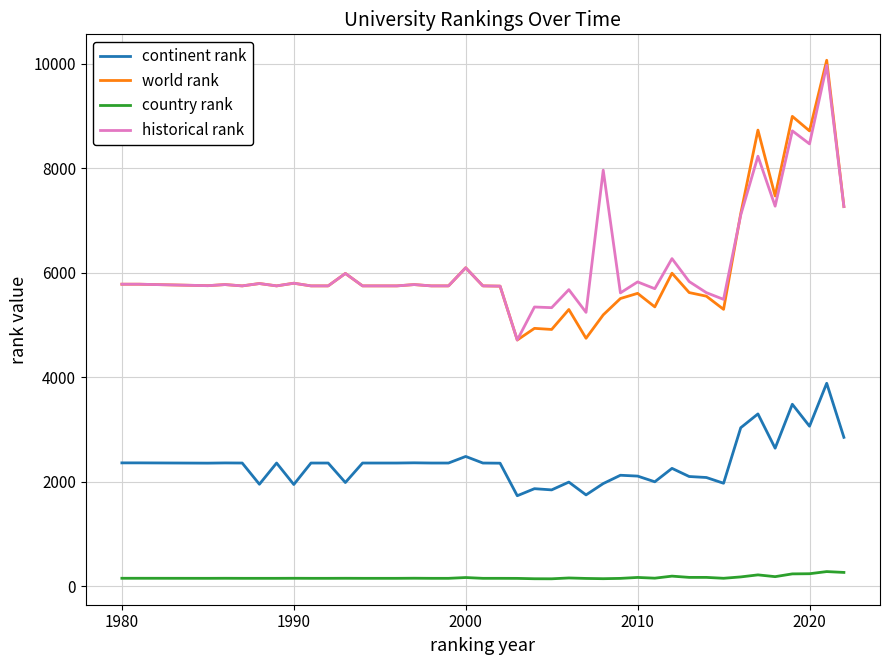

Which series has the largest range (max minus min)?

world rank